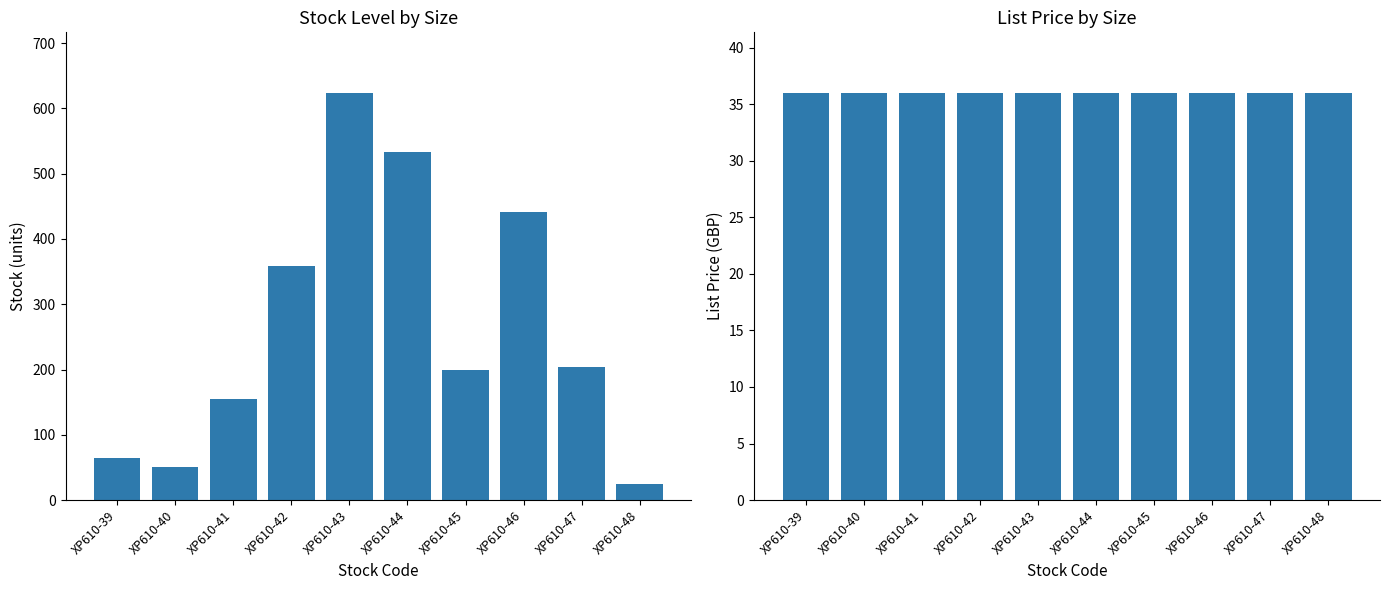

Are the bars horizontal?

No